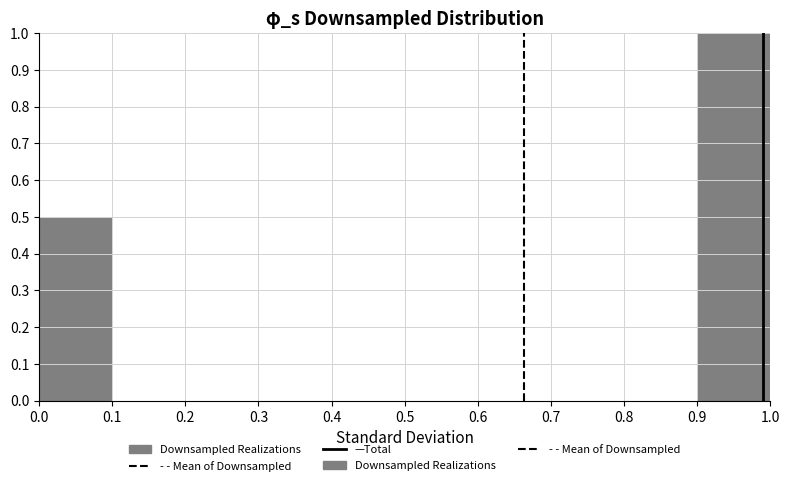

Reading left to right, list every bar in this chart as the range it spans on the x-axis followed by its height. The values are not printed on the chart, so give them approximately, as read against the axis.

0.0 to 0.1: 0.5
0.1 to 0.2: 0
0.2 to 0.3: 0
0.3 to 0.4: 0
0.4 to 0.5: 0
0.5 to 0.6: 0
0.6 to 0.7: 0
0.7 to 0.8: 0
0.8 to 0.9: 0
0.9 to 1.0: 1.0